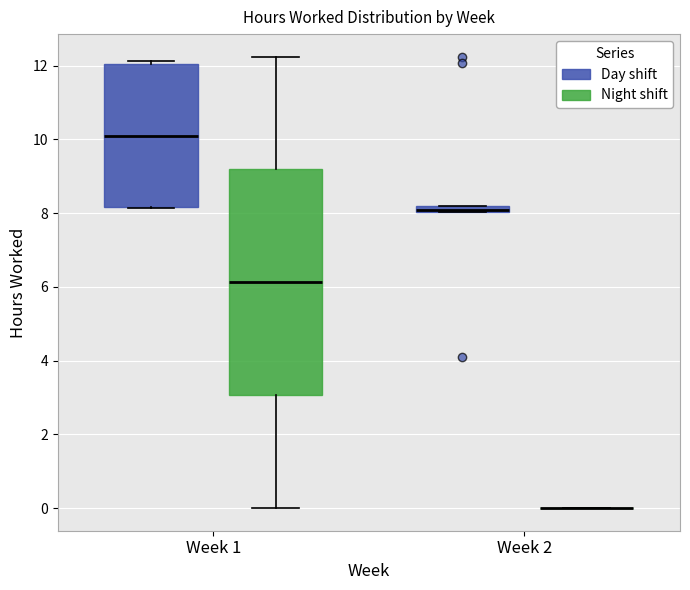

Where is the lower edge of the box for Week 1 (Day shift) on the y-axis? The values are not printed on the chart, so give them approximately, as read against the axis.

8.2